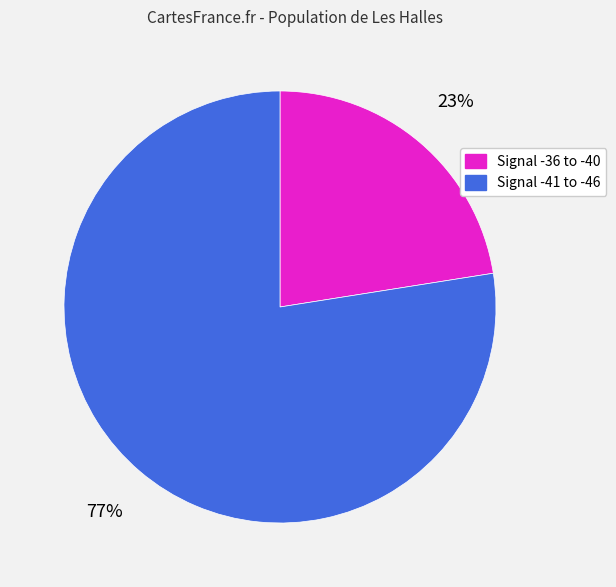

Does any single category account for the majority?

Yes